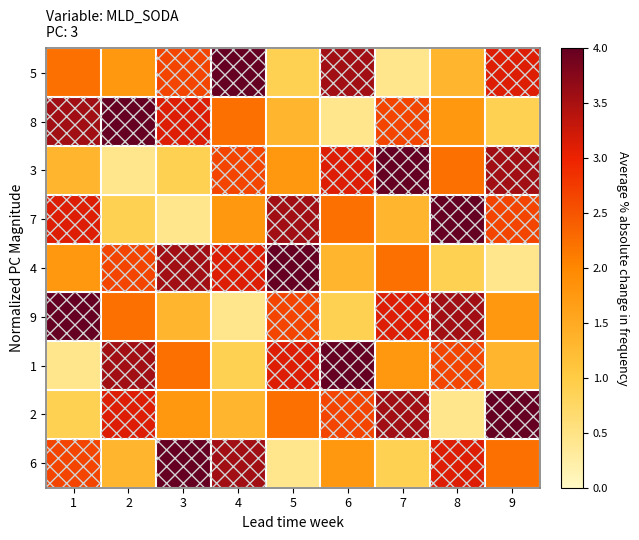

What is the difference between the highest and lowest values at 4?

3.6